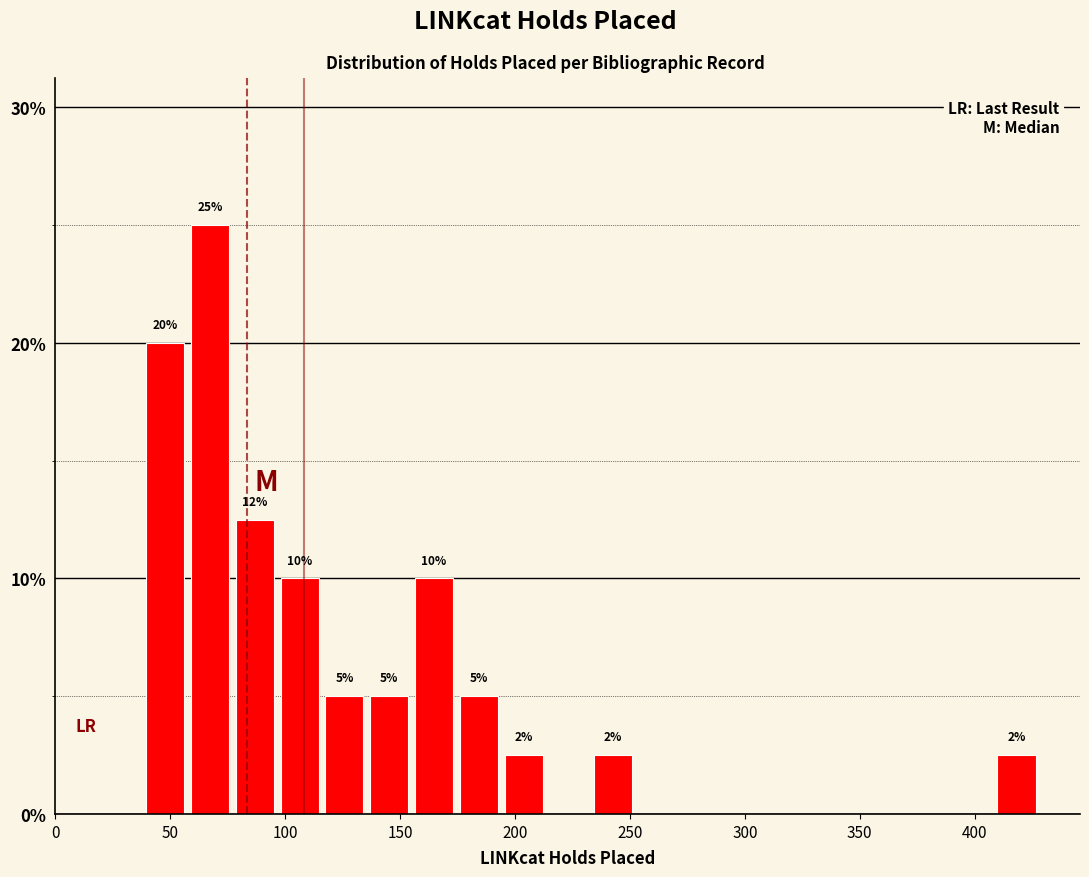

Around what value on the x-axis is the tallest bar? Give the approximate position of its centre, as read against the axis.

65